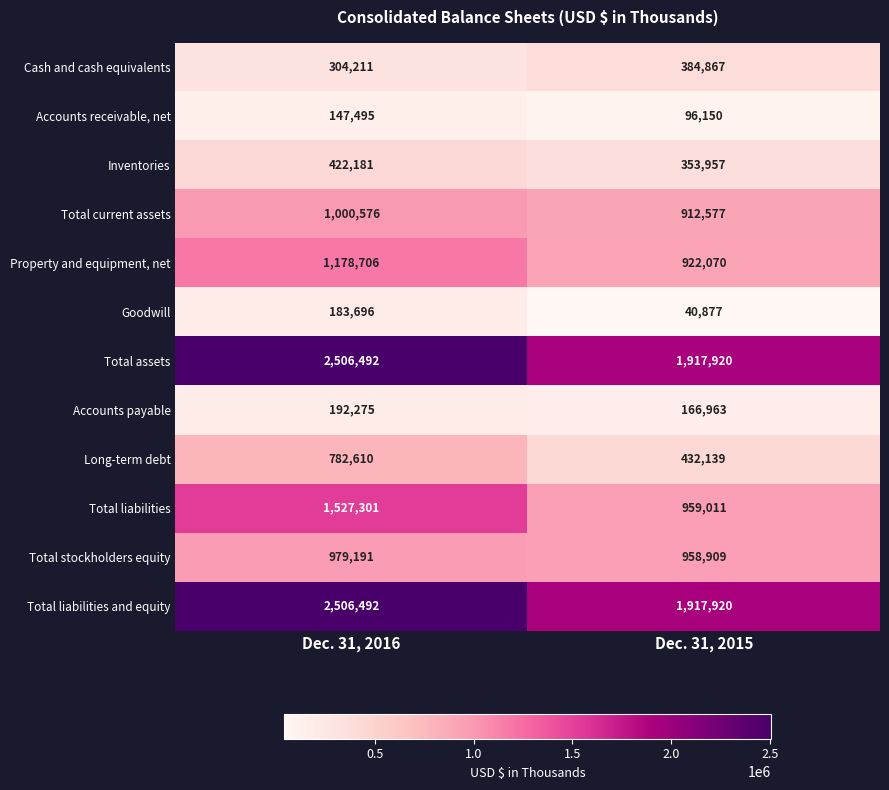

True or false: Total liabilities and equity has a value of 3288382 at Dec. 31, 2016.

False